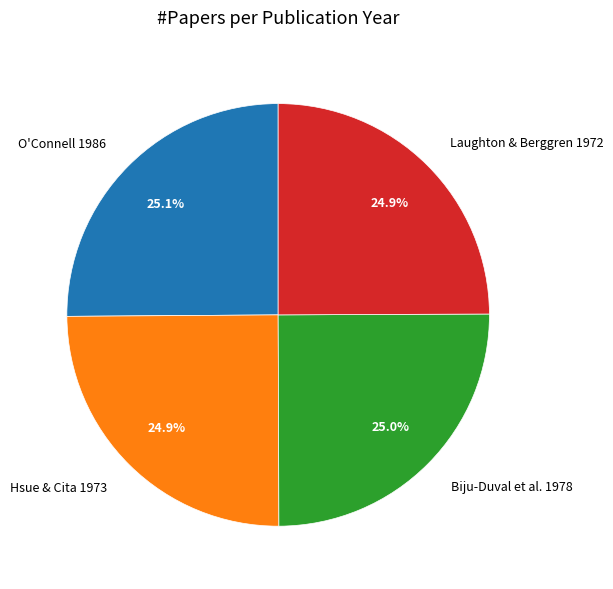

Does any single category account for the majority?

No